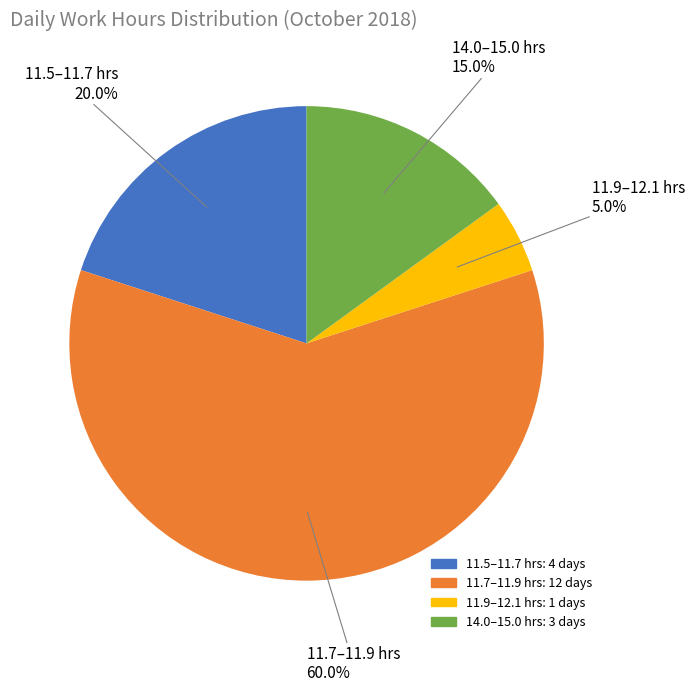

How many slices are in this pie chart?

4